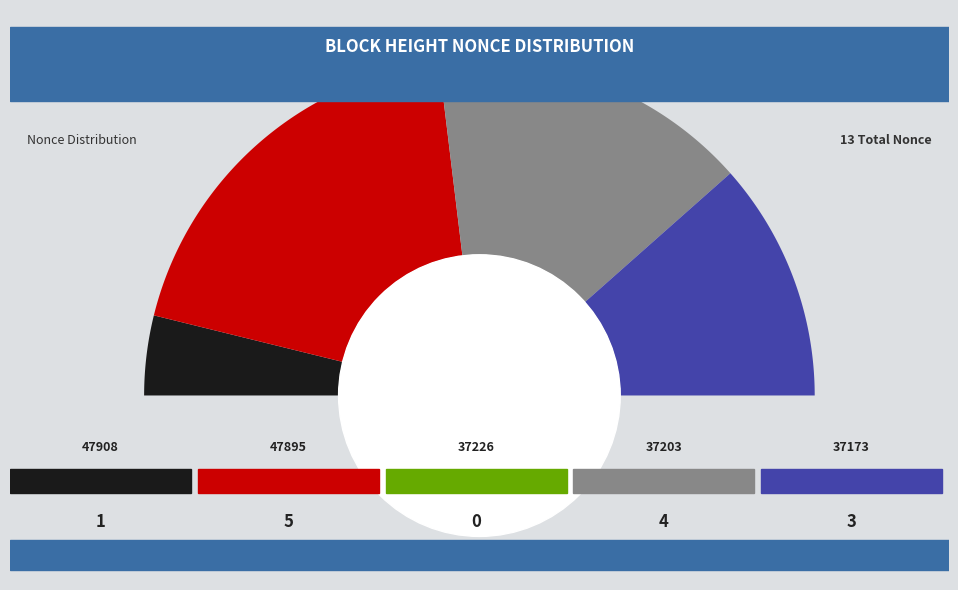

Is it true that 37173 is 16% of the pie?

False